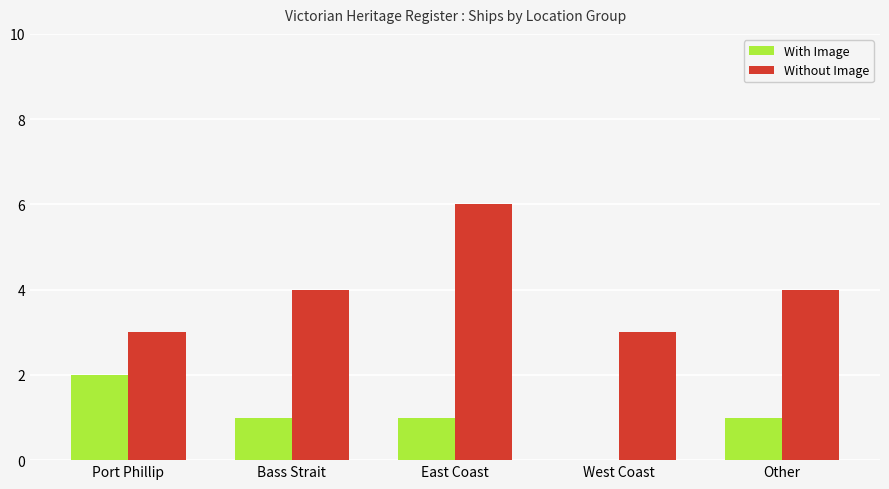

What is the total value across all series at Other?

5